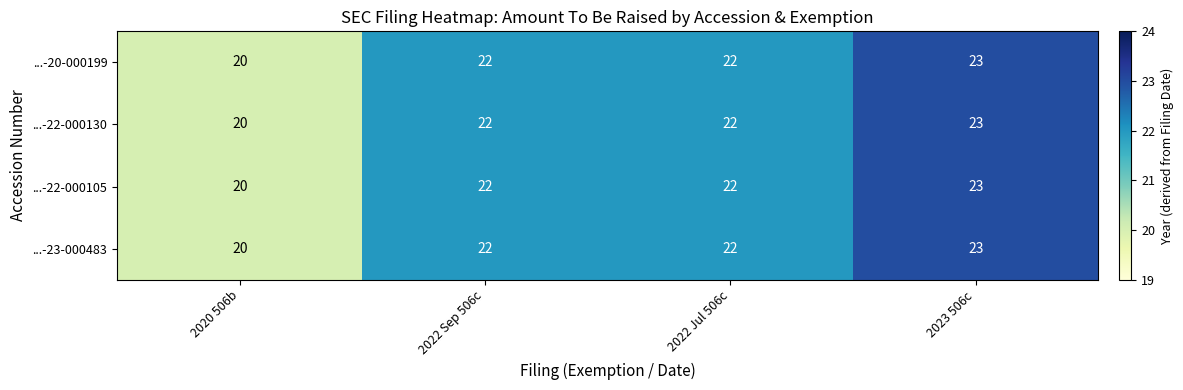

The value of ...-22-000130 at 2022 Jul 506c is 22. True or false?

True